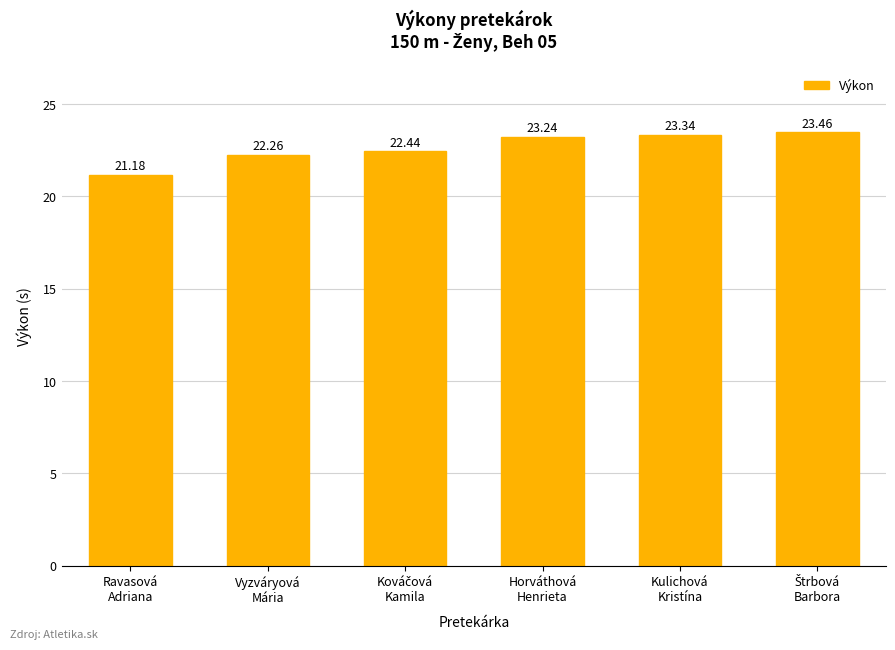

Where is the data nearest to the value 22?

Vyzváryová
Mária